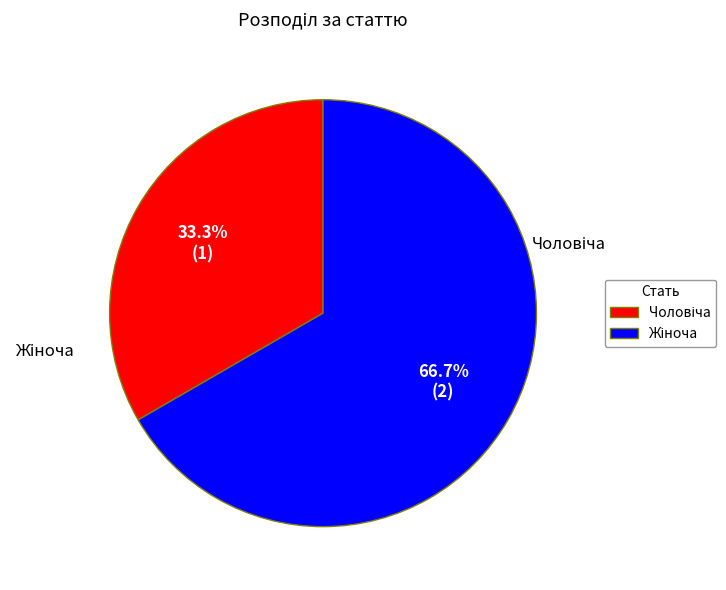

To the nearest percent, what is the difference between the Жіноча and Чоловіча slice percentages?

33%